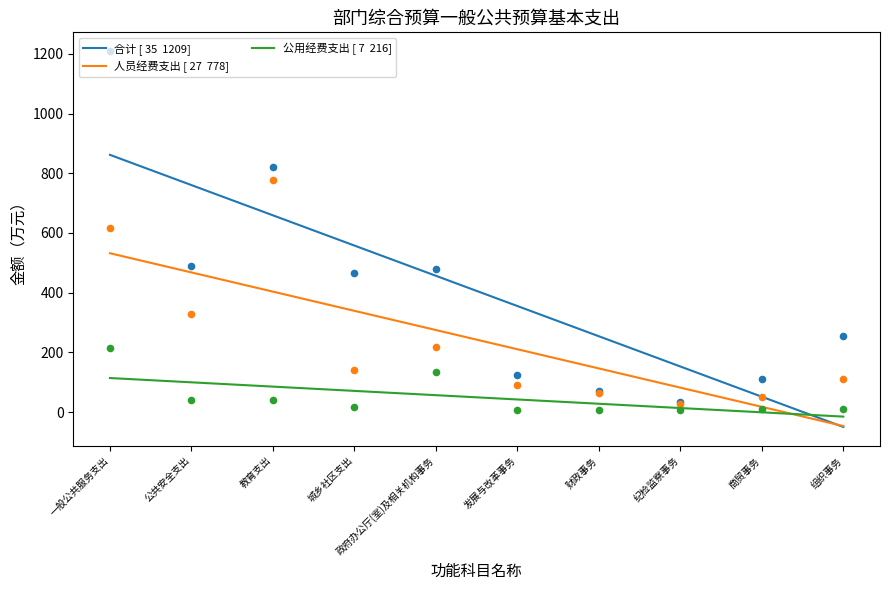

Which series has the largest total across all categories?

合计